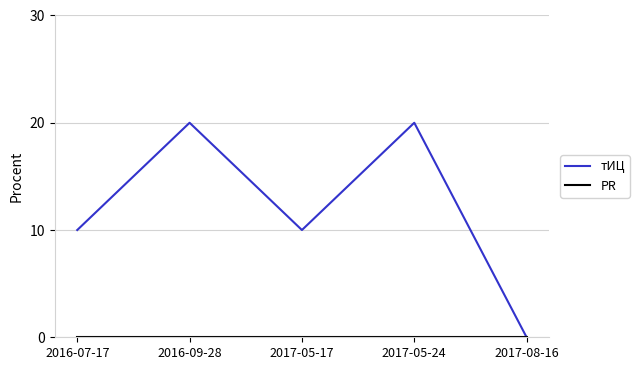

Which series has the largest range (max minus min)?

тИЦ